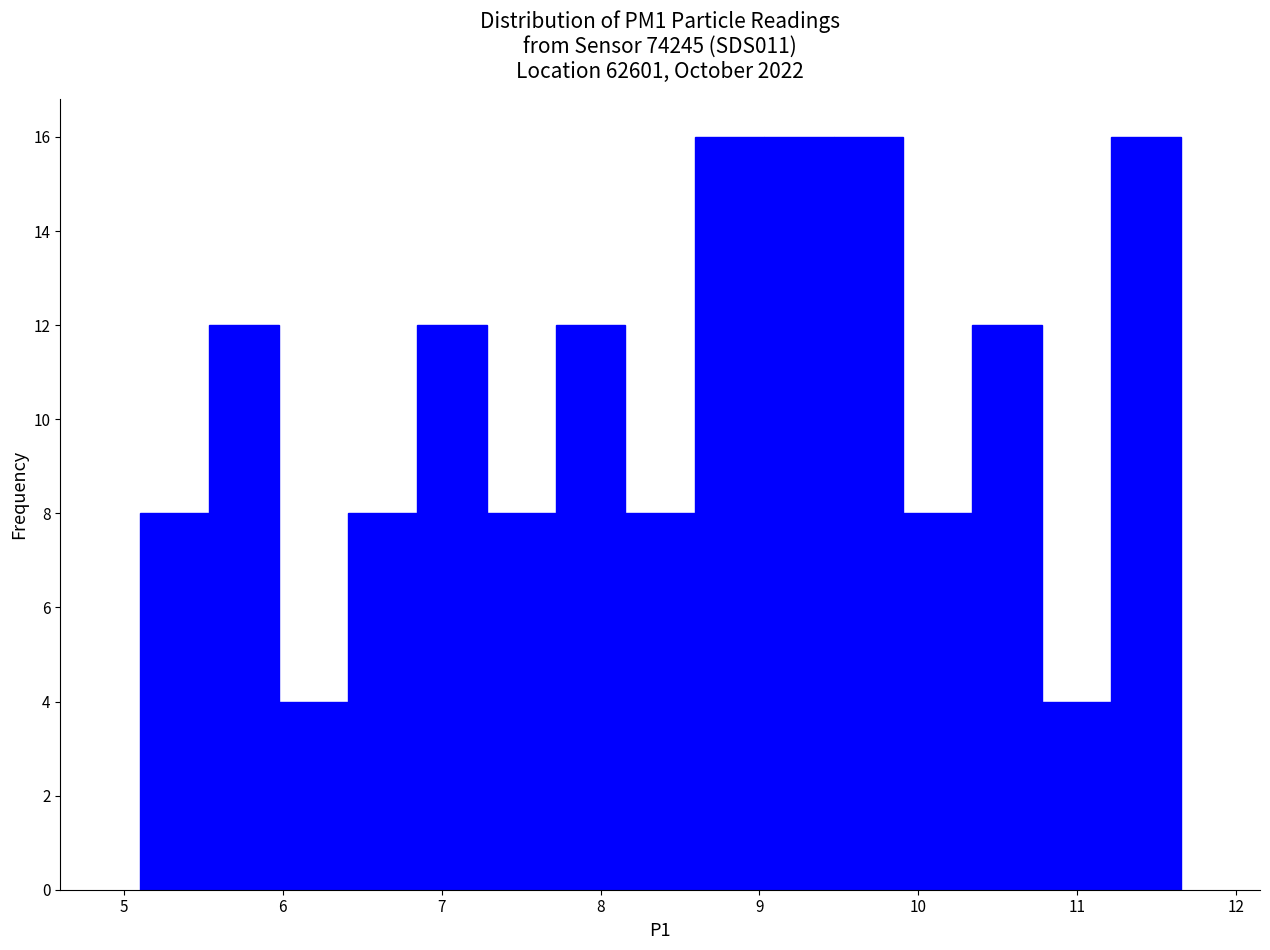

Reading left to right, list every bar in this chart as the range it spans on the x-axis followed by its height. Neither the bar edges nor the heights are printed on the chart, so give them approximately, as read against the axes.

5.1 to 5.5: 8
5.5 to 6.0: 12
6.0 to 6.4: 4
6.4 to 6.8: 8
6.8 to 7.3: 12
7.3 to 7.7: 8
7.7 to 8.2: 12
8.2 to 8.6: 8
8.6 to 9.0: 16
9.0 to 9.5: 16
9.5 to 9.9: 16
9.9 to 10.3: 8
10.3 to 10.8: 12
10.8 to 11.2: 4
11.2 to 11.7: 16